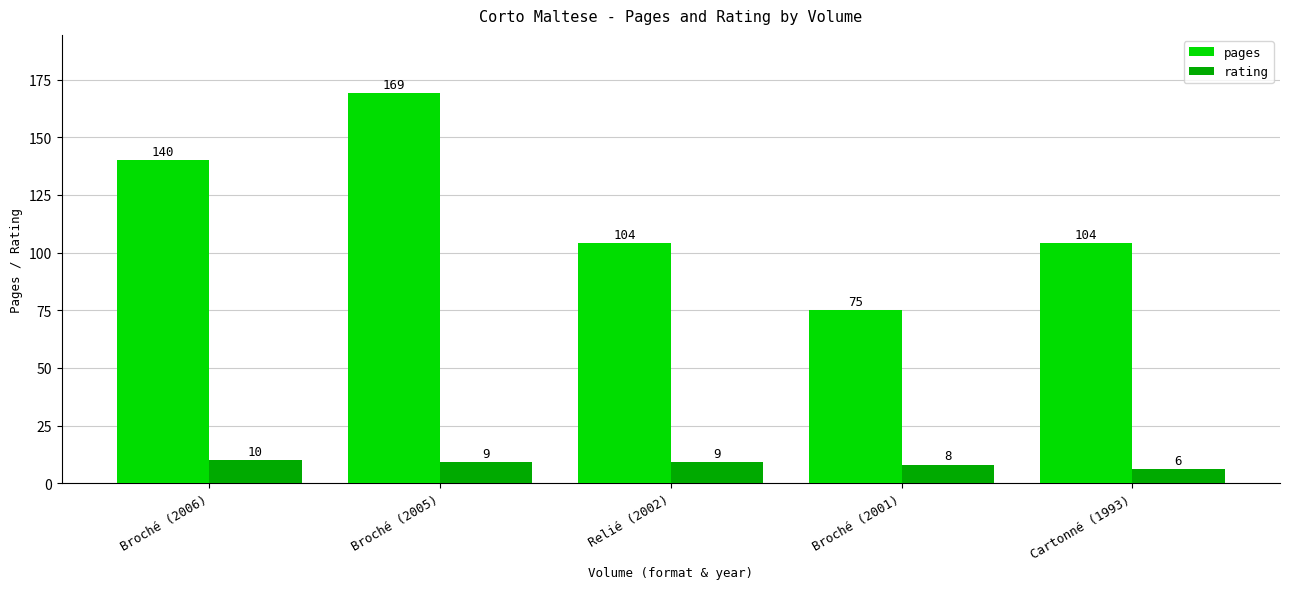

How many values in the pages series are below 104?

1